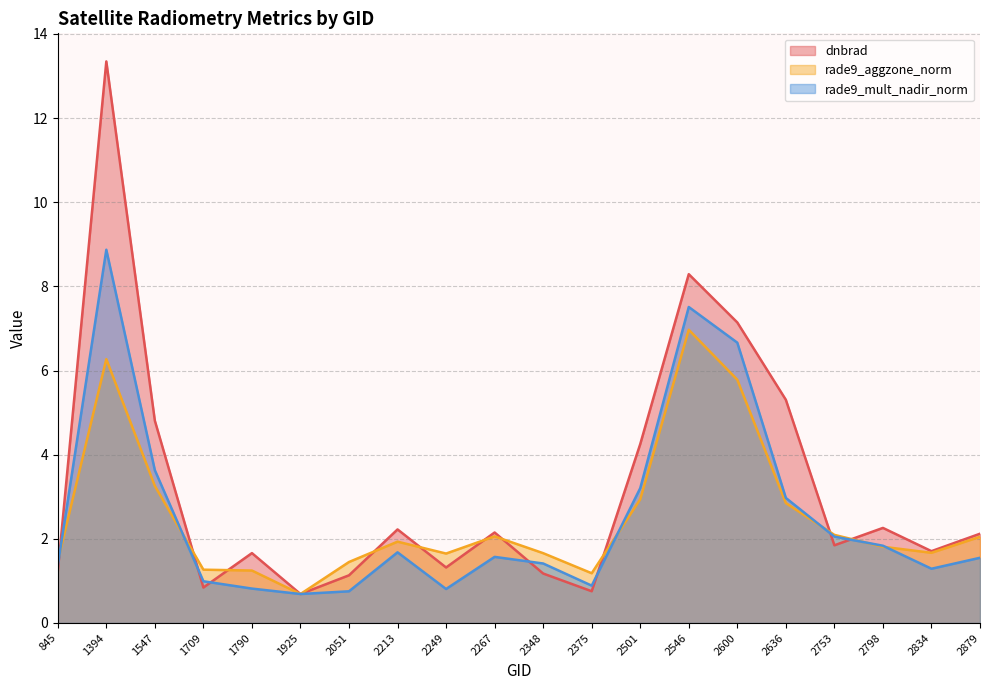

At 2798, list the series in order from largest to smallest.

dnbrad, rade9_mult_nadir_norm, rade9_aggzone_norm